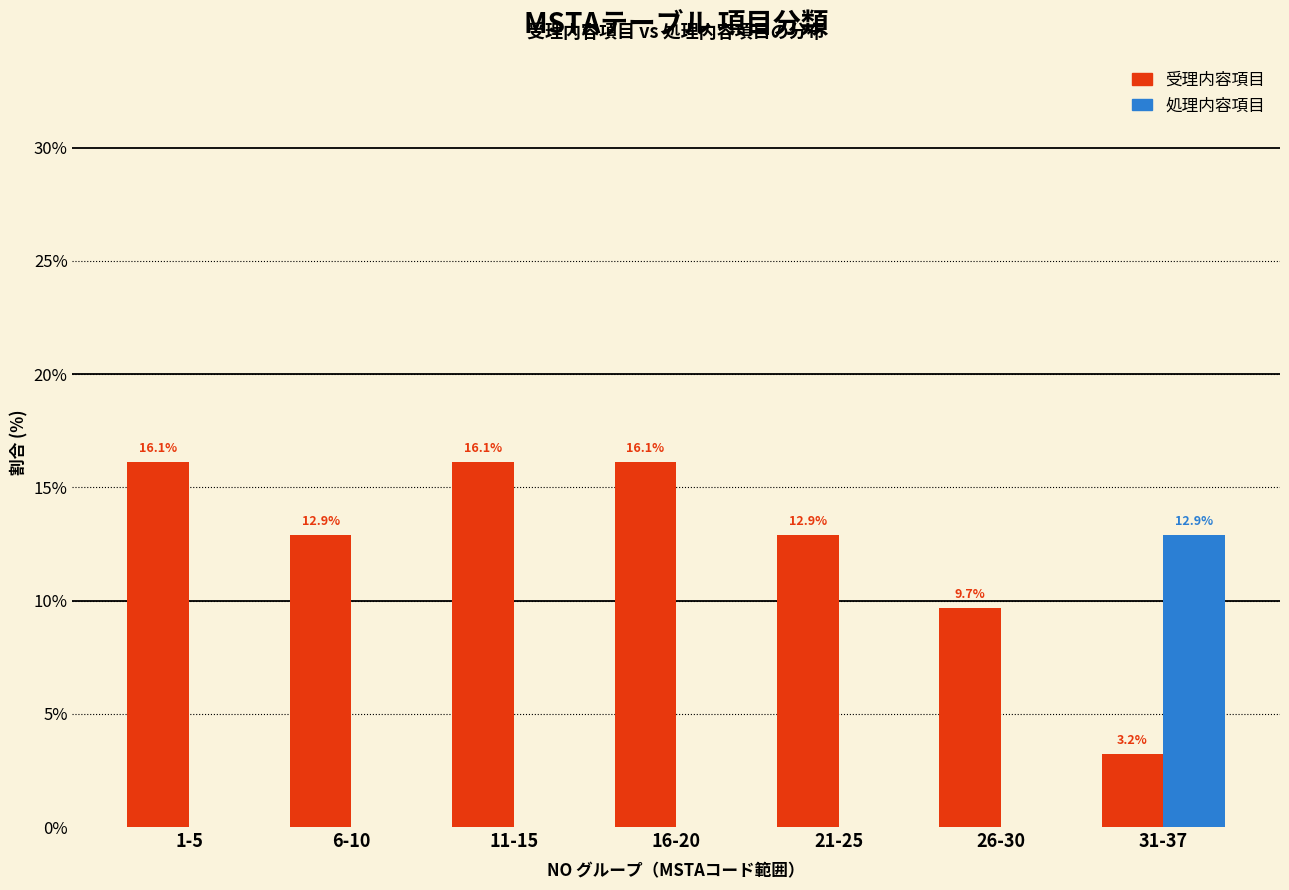

Reading right to left, transcribe all the data shown in this chart.

受理内容項目: 31-37=3.2	26-30=9.7	21-25=12.9	16-20=16.1	11-15=16.1	6-10=12.9	1-5=16.1
処理内容項目: 31-37=12.9	26-30=0.0	21-25=0.0	16-20=0.0	11-15=0.0	6-10=0.0	1-5=0.0